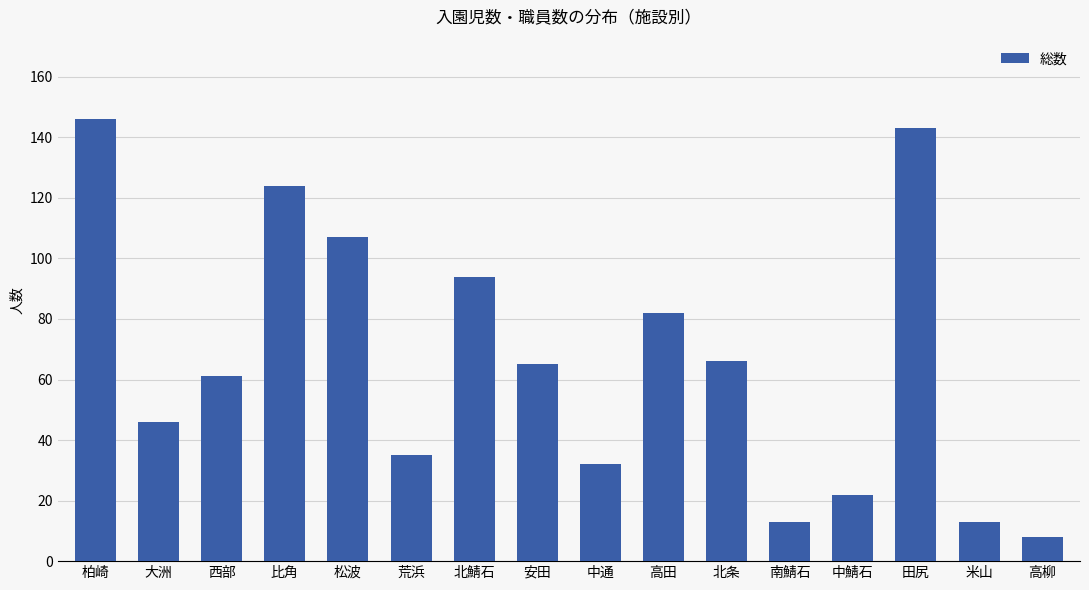

What is the difference between the maximum and minimum values?

138